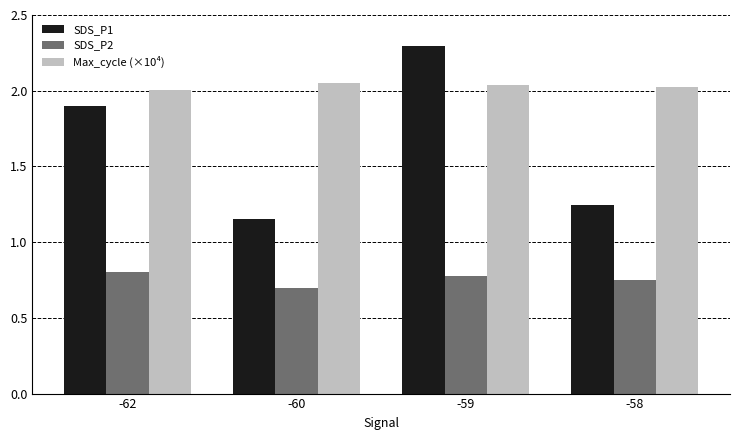

The SDS_P1 series shows 0.7 at -60. True or false?

False